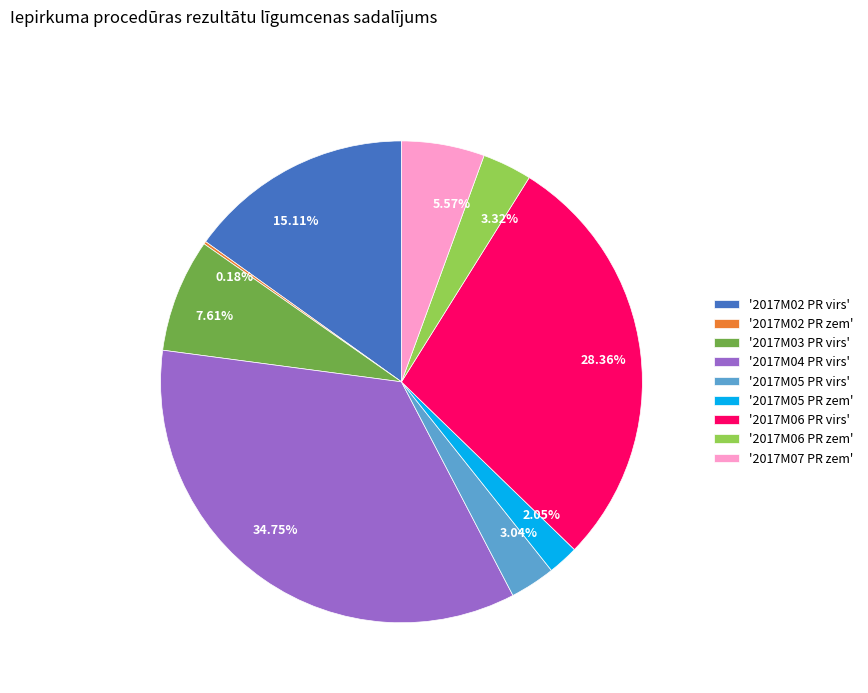

Does any single category account for the majority?

No